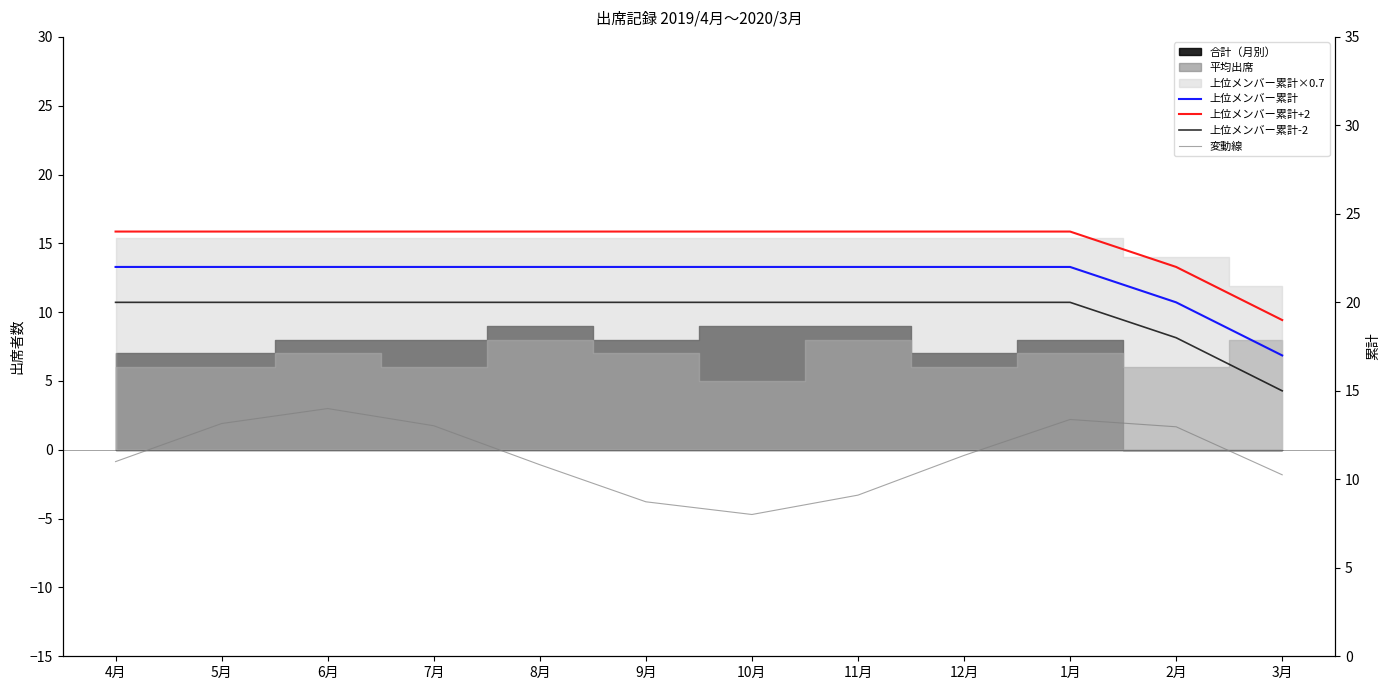

Which has a higher value, 1月 or 6月?

1月